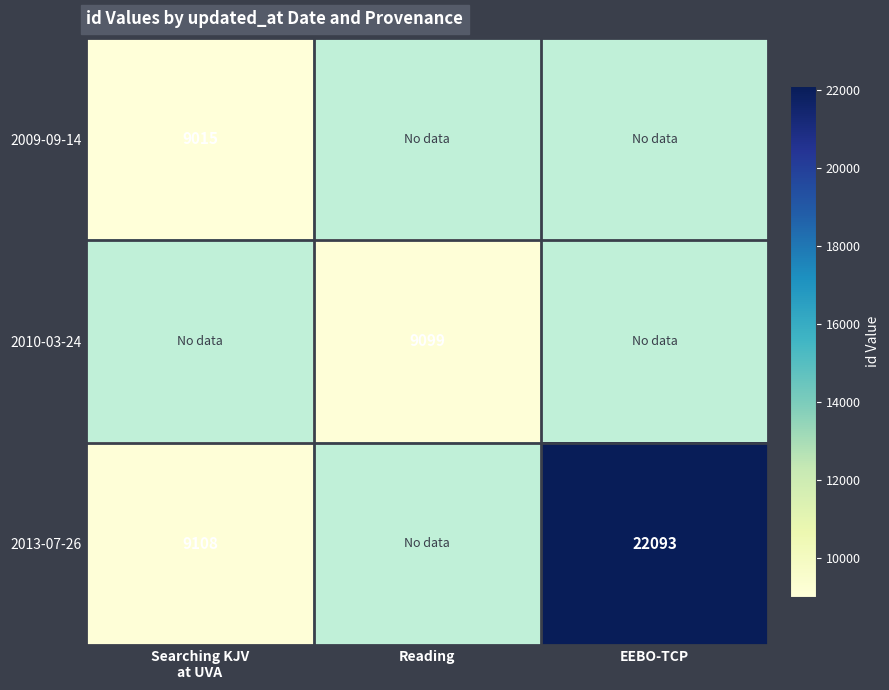

The value of 2010-03-24 at Reading is 9099. True or false?

True